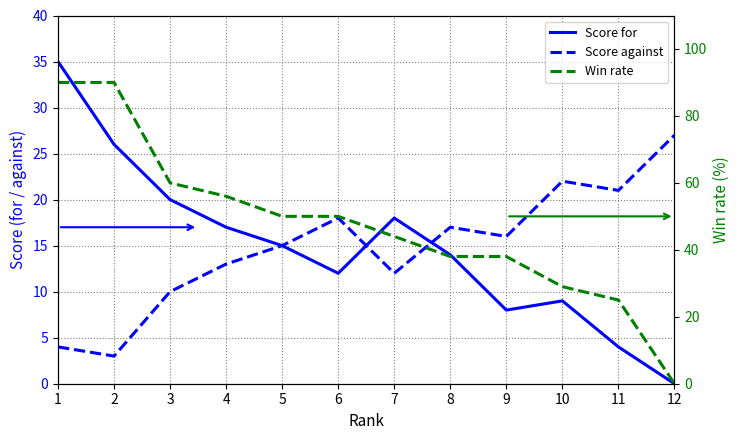

What is the difference between the Score against values at 8 and 5?

2